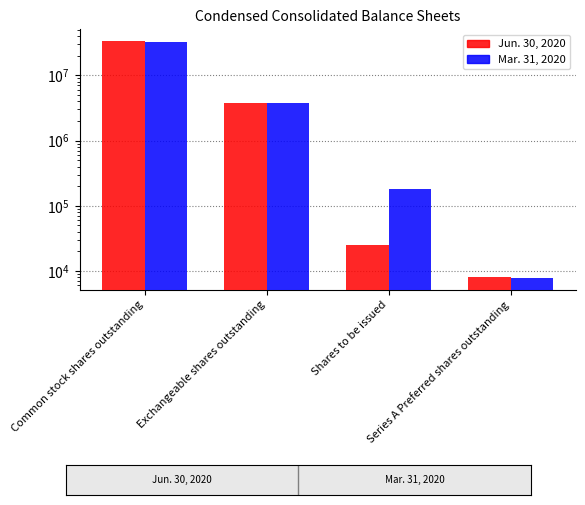

Which series has the largest range (max minus min)?

Jun. 30, 2020